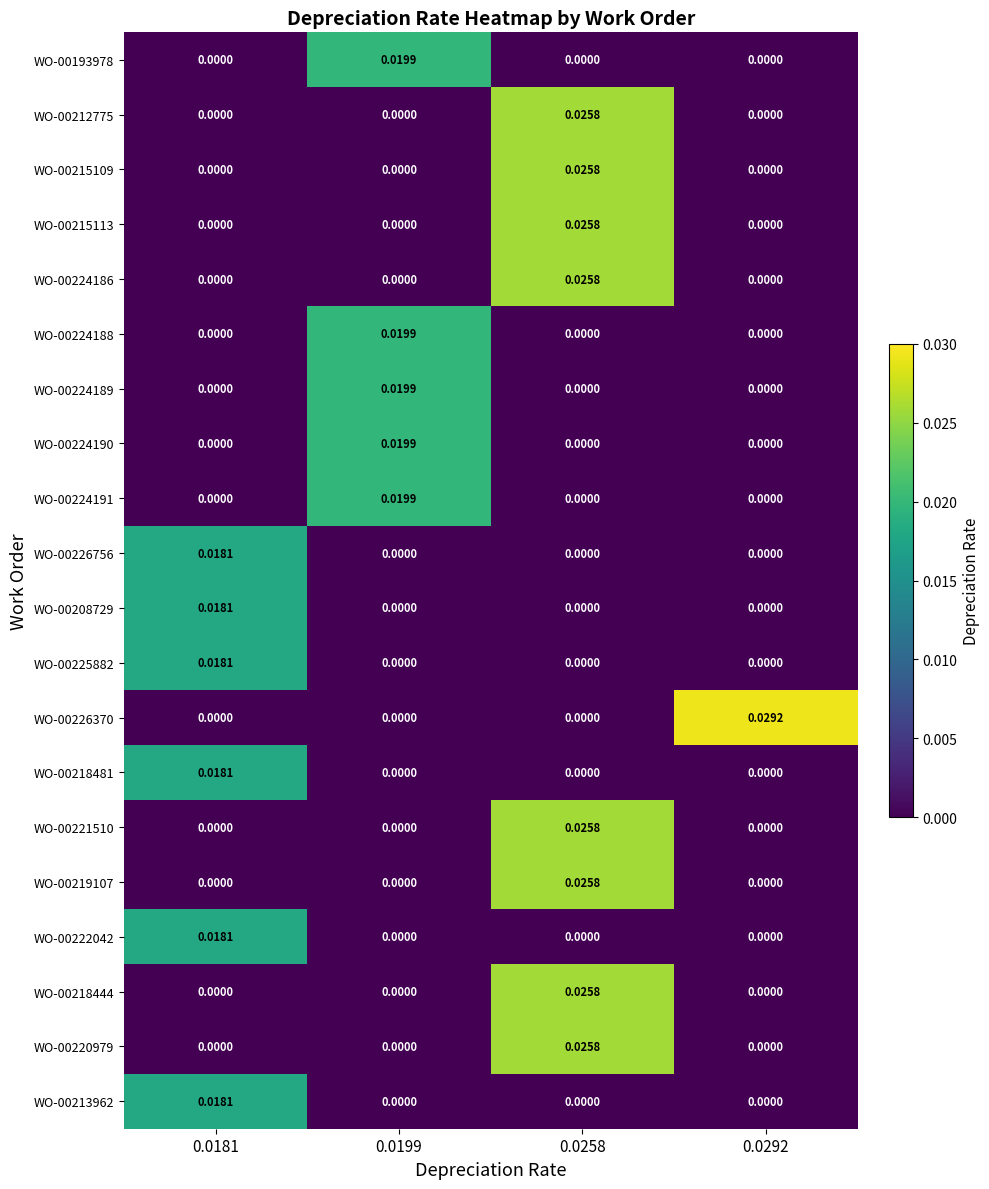

How many distinct data groups are displayed?

20